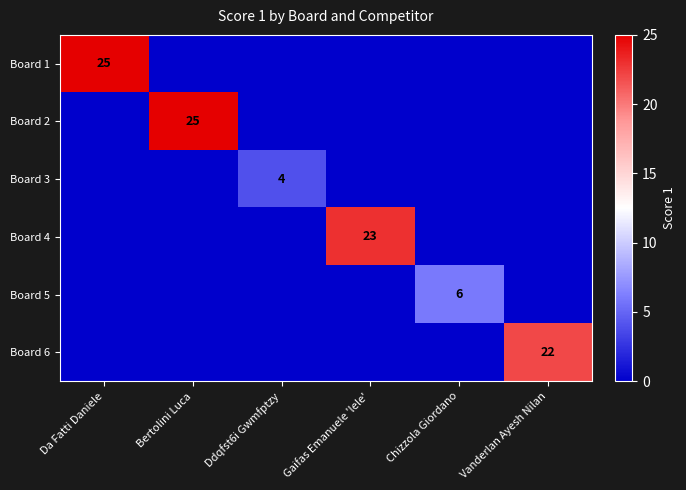

What is the spread (max minus min) of values at Vanderlan Ayesh Nilan?

22